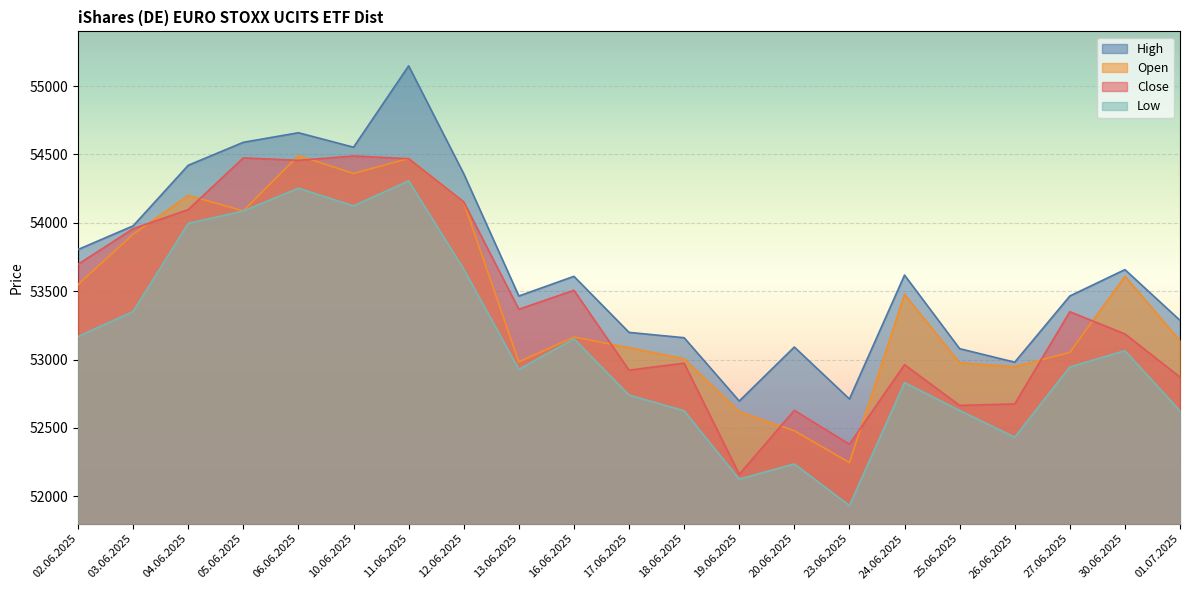

What position from the left is 10.06.2025?

6